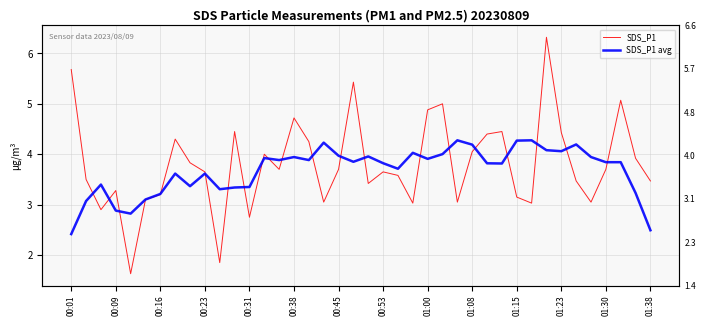

Rank the series by their maximum value, from highest to lowest.

SDS_P1, SDS_P1 avg